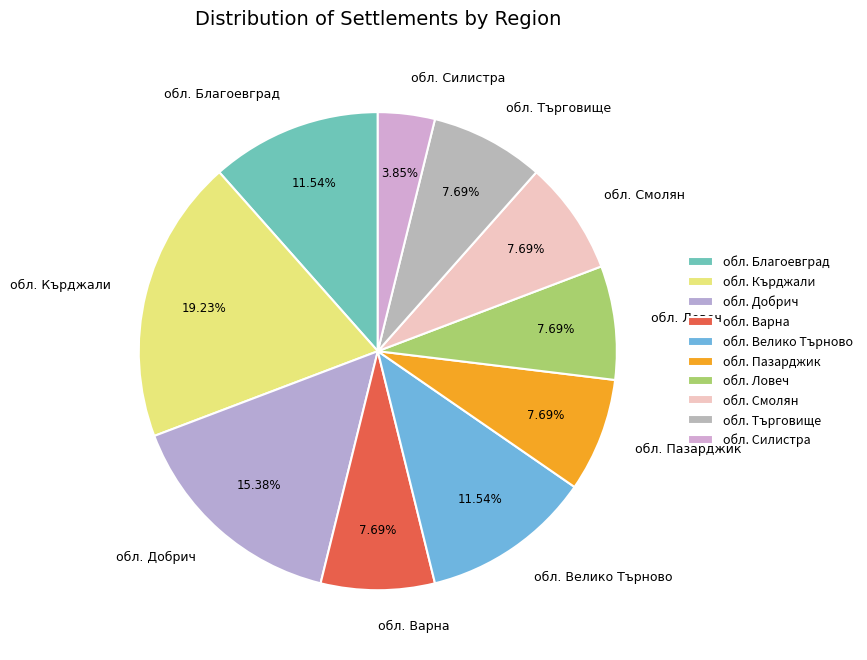

Between обл. Велико Търново and обл. Смолян, which is larger?

обл. Велико Търново